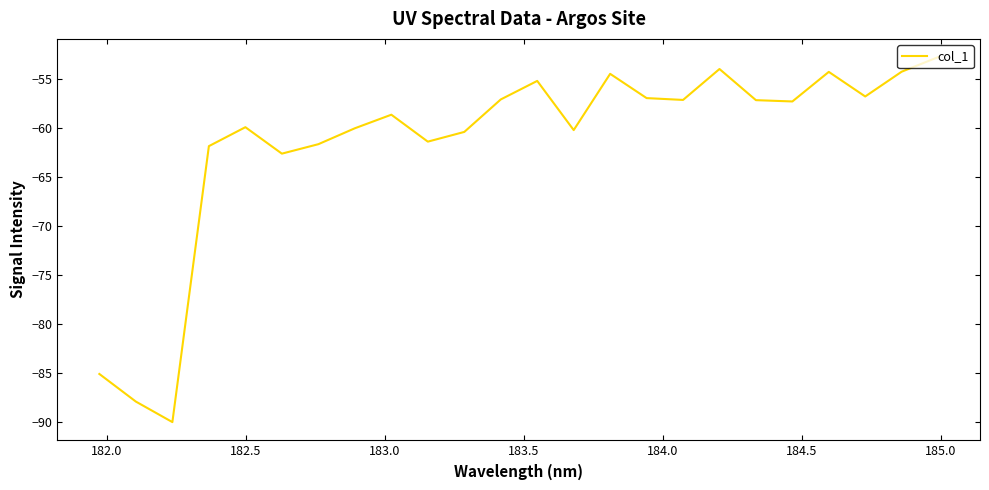

What is the difference between the second highest and second lowest values?

34.0